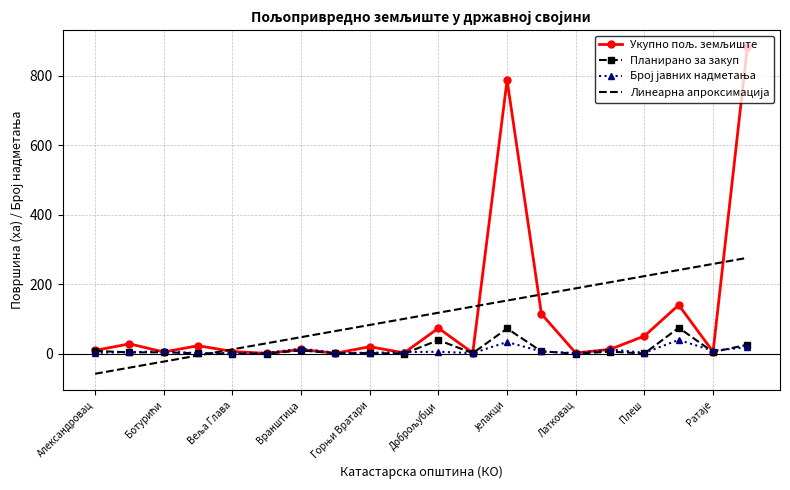

What is the maximum value for Планирано за закуп?

75.0